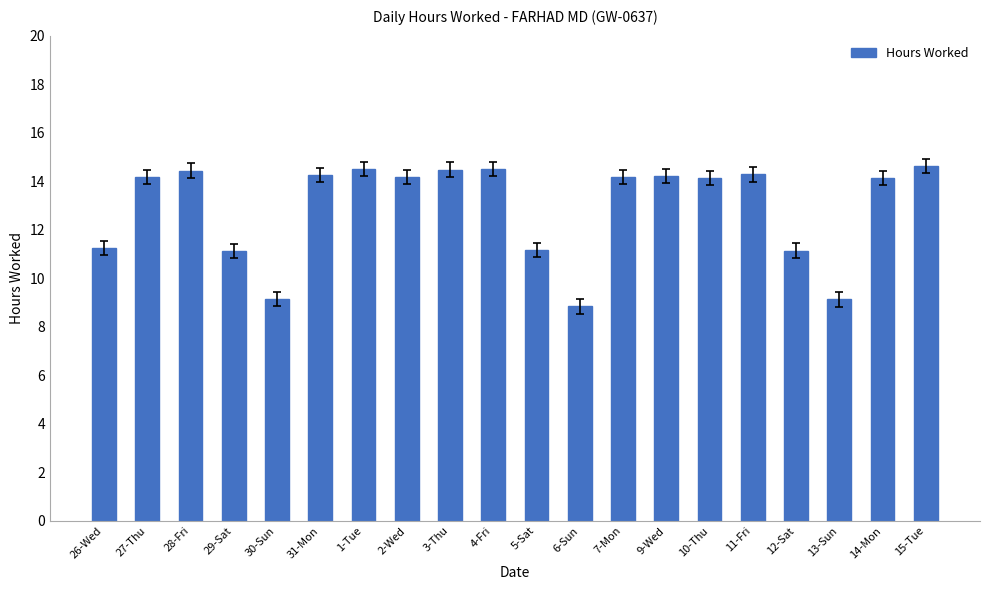

What is the greatest value displayed?

14.6